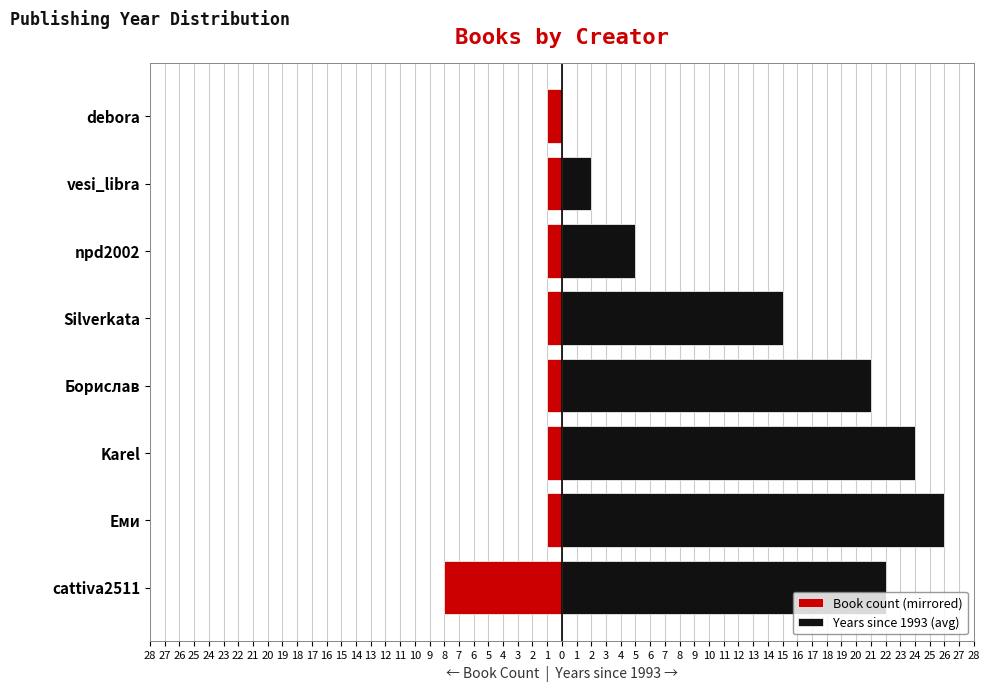

Reading left to right, list all the values displayed in this chart.

Book count (mirrored): -8	-1	-1	-1	-1	-1	-1	-1
Years since 1993 (avg): 22	26	24	21	15	5	2	0